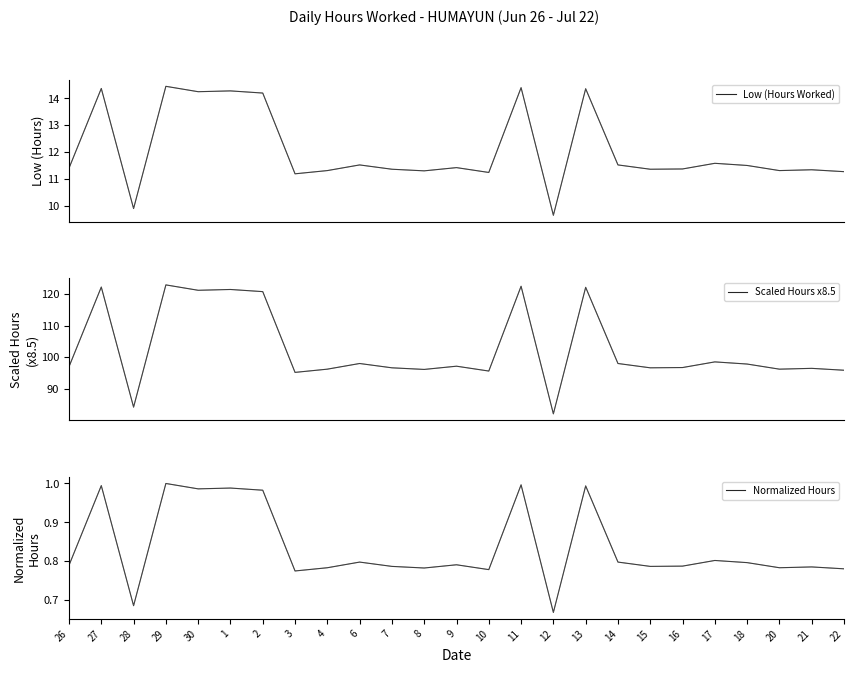

True or false: Normalized Hours and Scaled Hours x8.5 cross at least once.

False